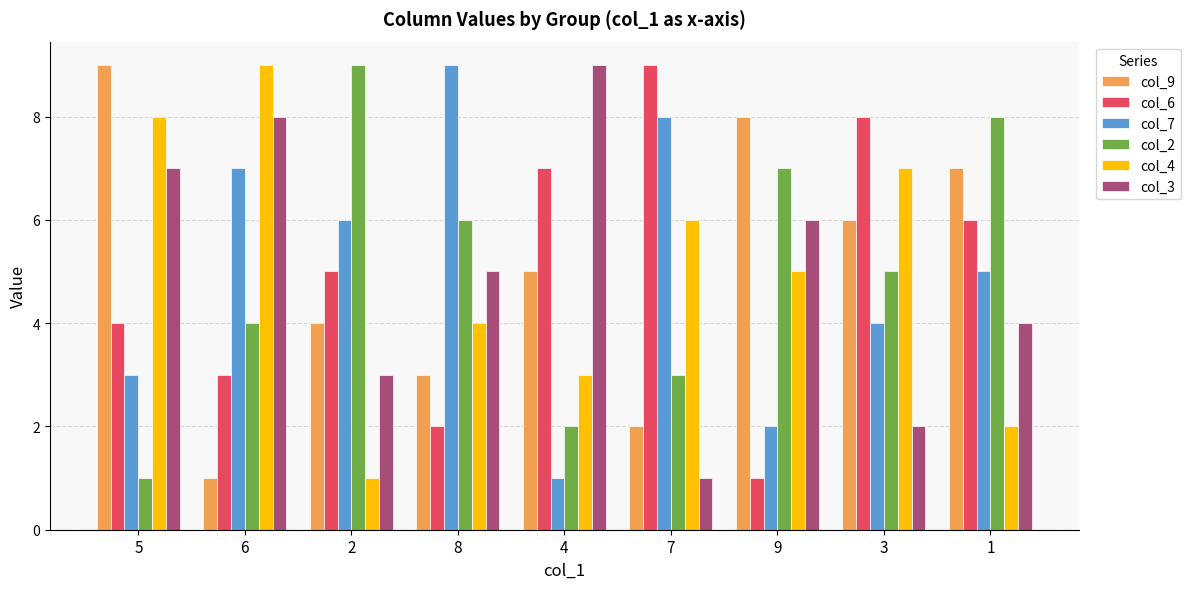

How many bars are there in each group?

6